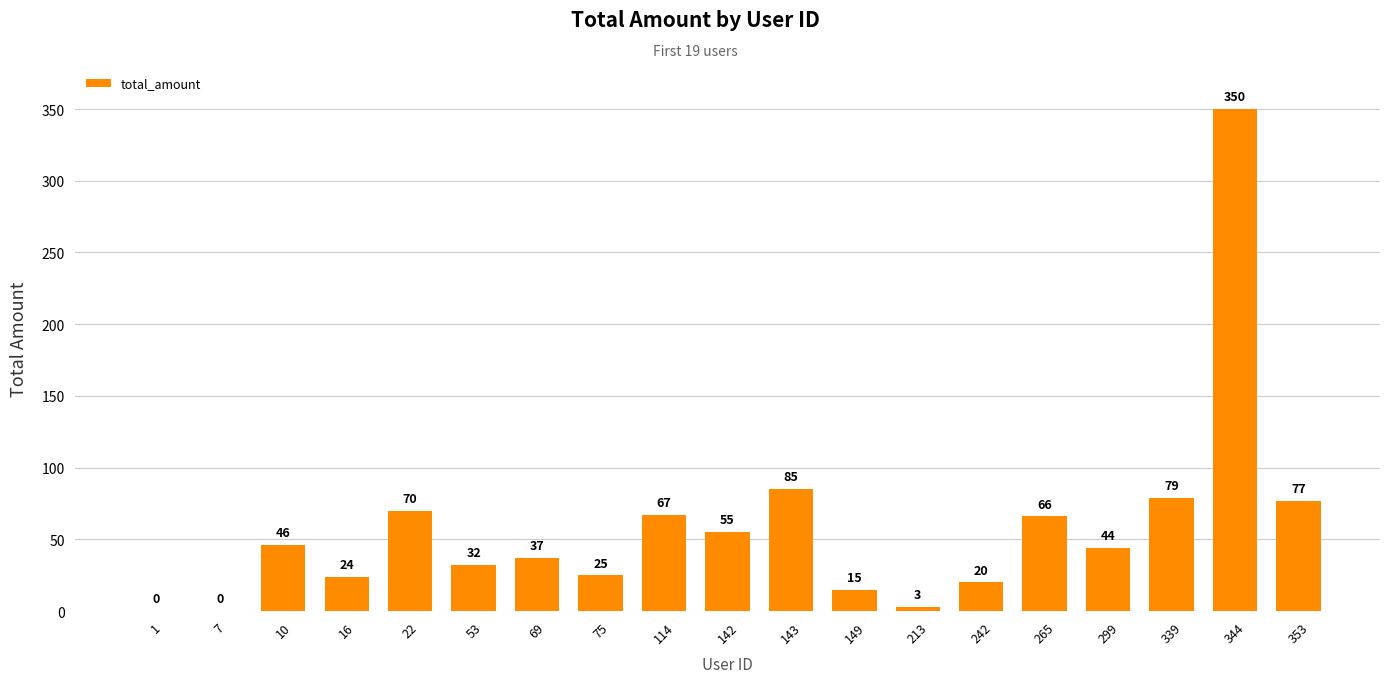

How many series are shown in this chart?

1